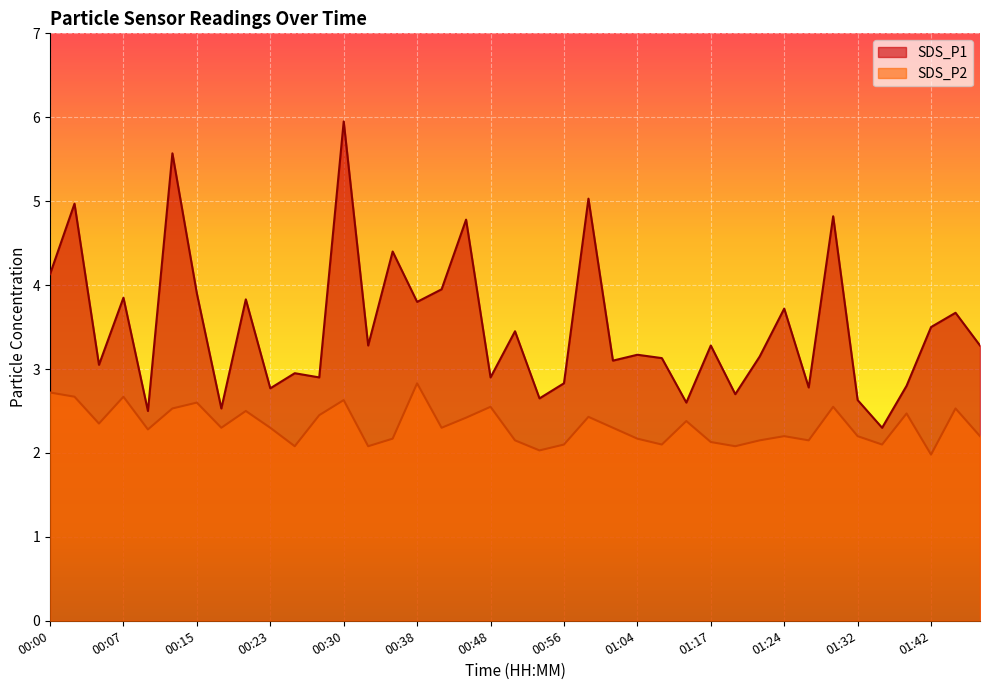

Reading left to right, list all the values displayed in this chart.

SDS_P1: 00:00=4.1	00:02=5.0	00:05=3.0	00:07=3.9	00:10=2.5	00:13=5.6	00:15=3.9	00:18=2.5	00:20=3.8	00:23=2.8	00:25=3.0	00:28=2.9	00:30=6.0	00:33=3.3	00:35=4.4	00:38=3.8	00:41=4.0	00:46=4.8	00:48=2.9	00:51=3.5	00:53=2.6	00:56=2.8	00:59=5.0	01:01=3.1	01:04=3.2	01:12=3.1	01:14=2.6	01:17=3.3	01:19=2.7	01:22=3.1	01:24=3.7	01:27=2.8	01:30=4.8	01:32=2.6	01:35=2.3	01:37=2.8	01:42=3.5	01:45=3.7	01:47=3.3
SDS_P2: 00:00=2.7	00:02=2.7	00:05=2.4	00:07=2.7	00:10=2.3	00:13=2.5	00:15=2.6	00:18=2.3	00:20=2.5	00:23=2.3	00:25=2.1	00:28=2.5	00:30=2.6	00:33=2.1	00:35=2.2	00:38=2.8	00:41=2.3	00:46=2.4	00:48=2.5	00:51=2.1	00:53=2.0	00:56=2.1	00:59=2.4	01:01=2.3	01:04=2.2	01:12=2.1	01:14=2.4	01:17=2.1	01:19=2.1	01:22=2.1	01:24=2.2	01:27=2.1	01:30=2.5	01:32=2.2	01:35=2.1	01:37=2.5	01:42=2.0	01:45=2.5	01:47=2.2